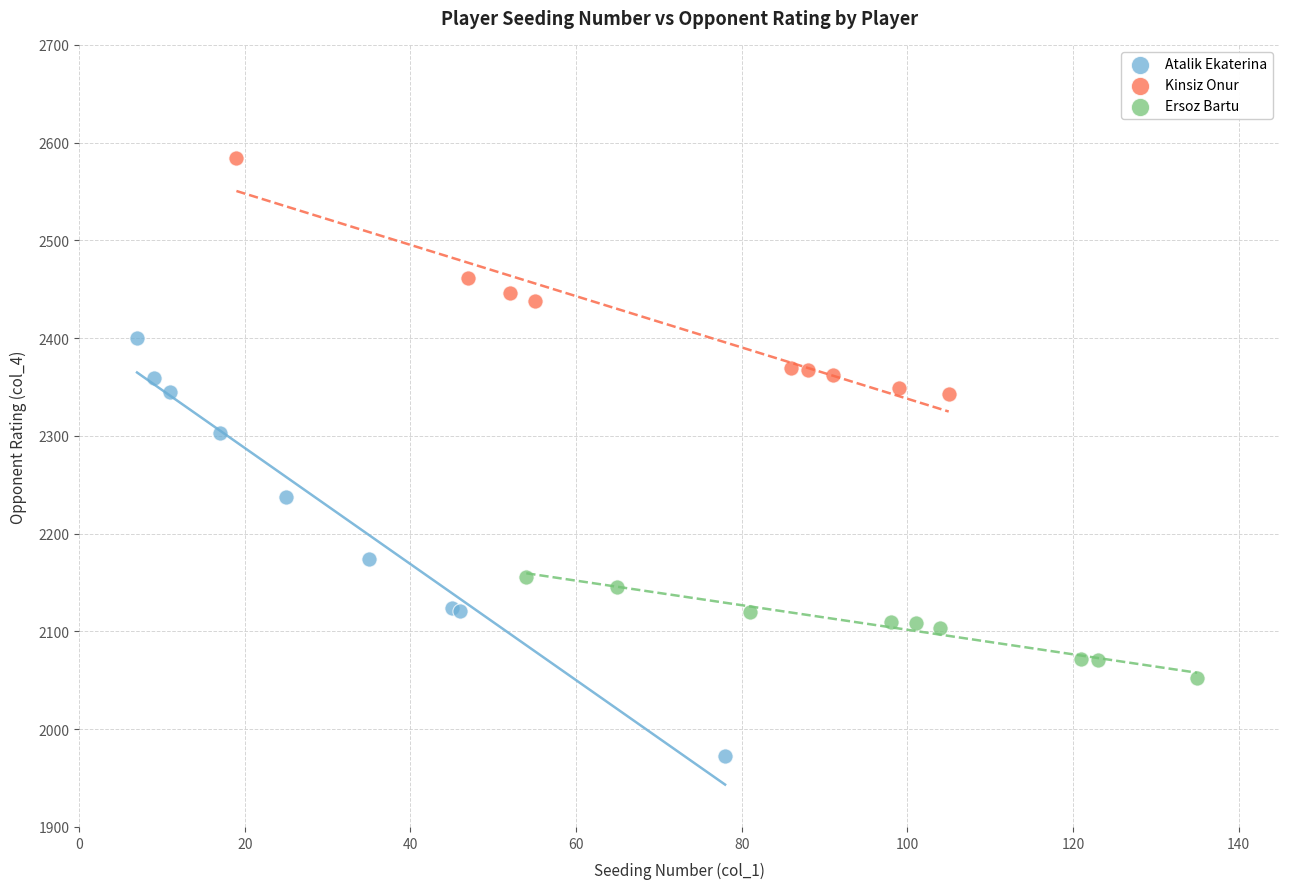

What are all the series names shown in the legend?

Atalik Ekaterina, Kinsiz Onur, Ersoz Bartu